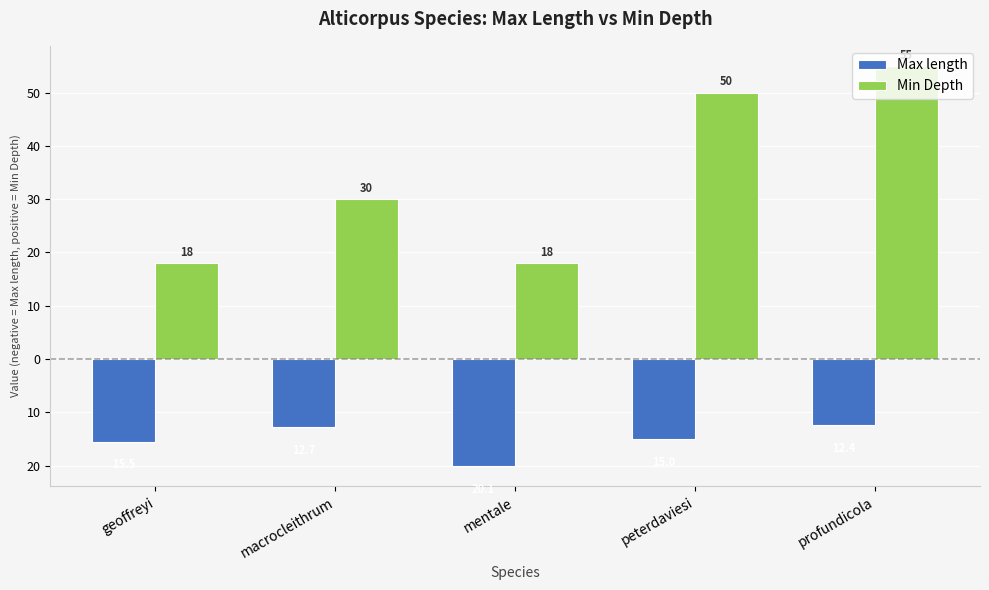

What are all the series names shown in the legend?

Max length, Min Depth